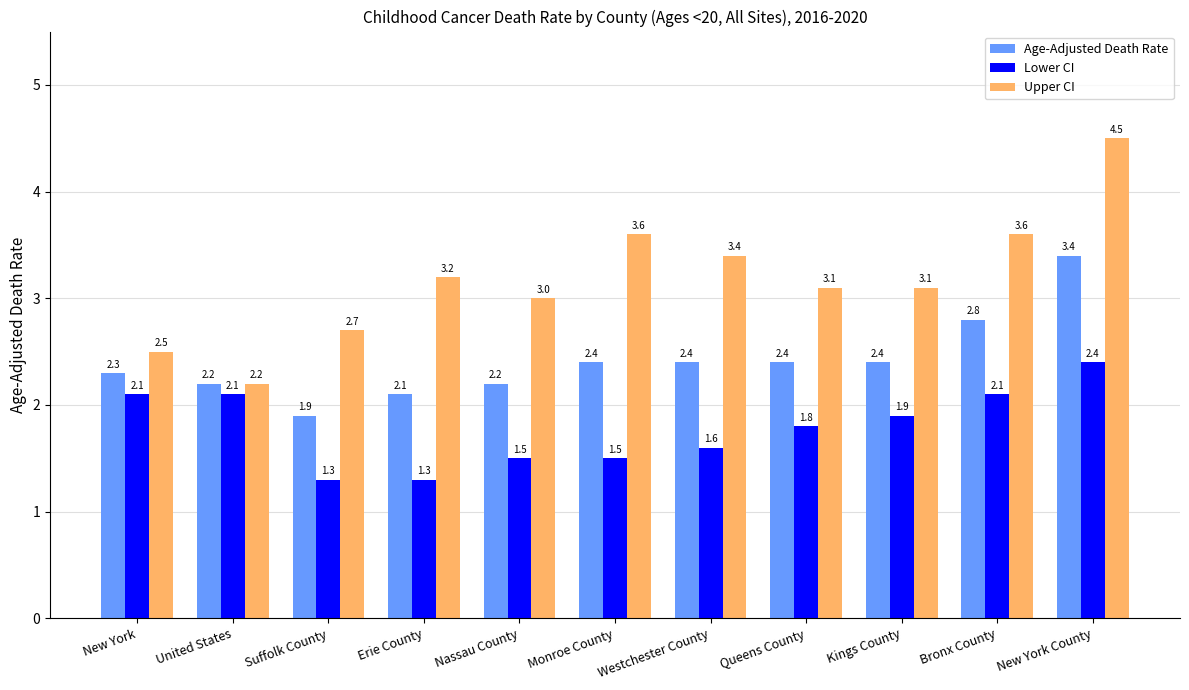

At which category is the sum across all series the highest?

New York County